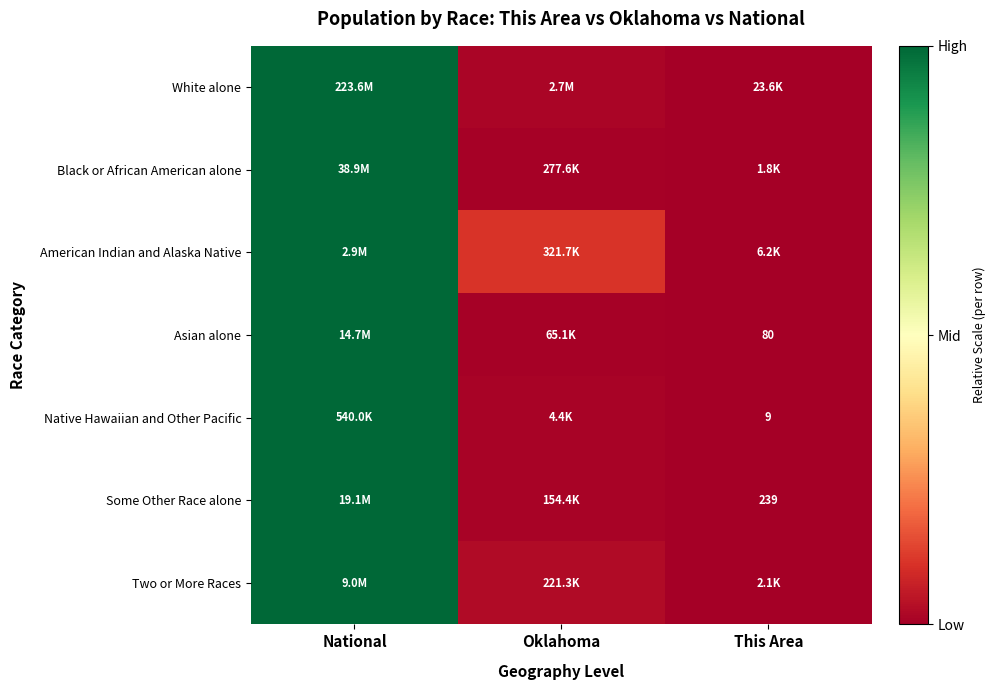

List the labels in order of Native Hawaiian and Other Pacific value, smallest first.

This Area, Oklahoma, National